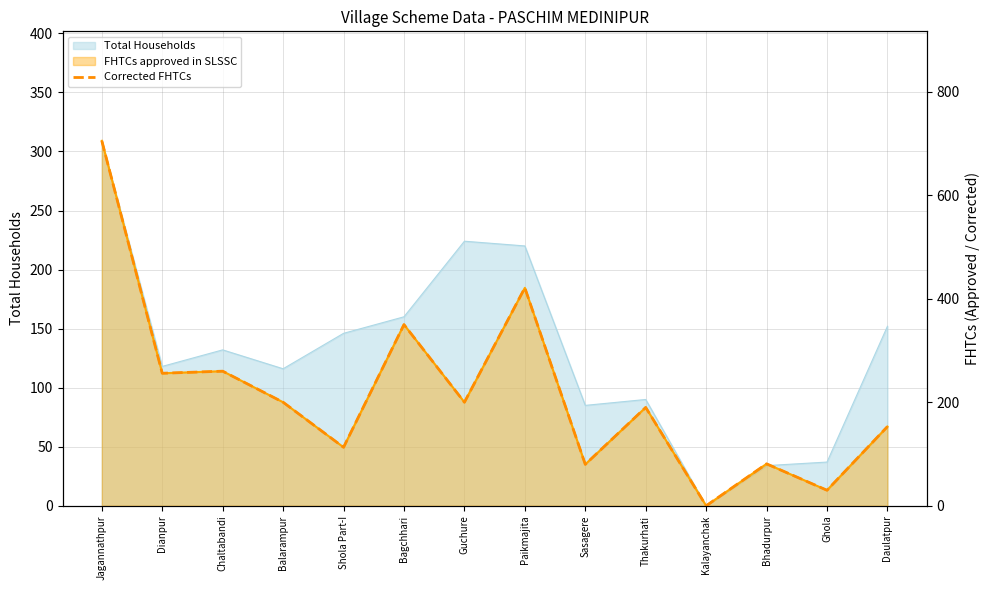

Does the chart display data point markers on the line(s)?

No